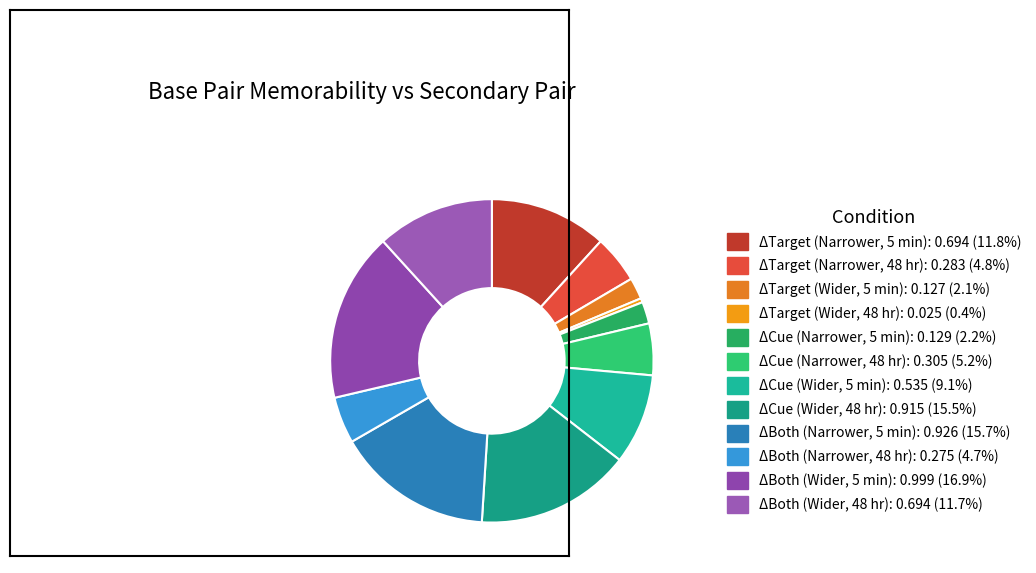

To the nearest percent, what is the combined percentage of ΔCue (Narrower, 5 min) and ΔTarget (Wider, 48 hr)?

3%